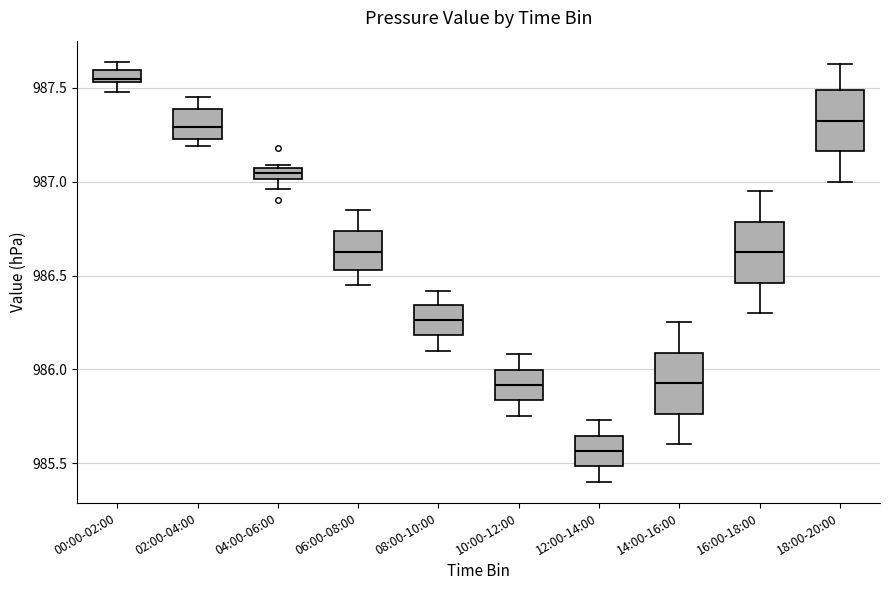

Where is the lower edge of the box for 00:00-02:00 on the y-axis? The values are not printed on the chart, so give them approximately, as read against the axis.

987.55